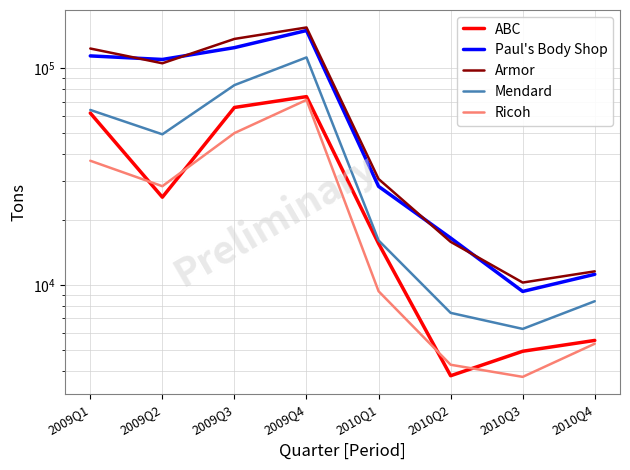

At which category does Armor reach its first local valley?

2009Q2